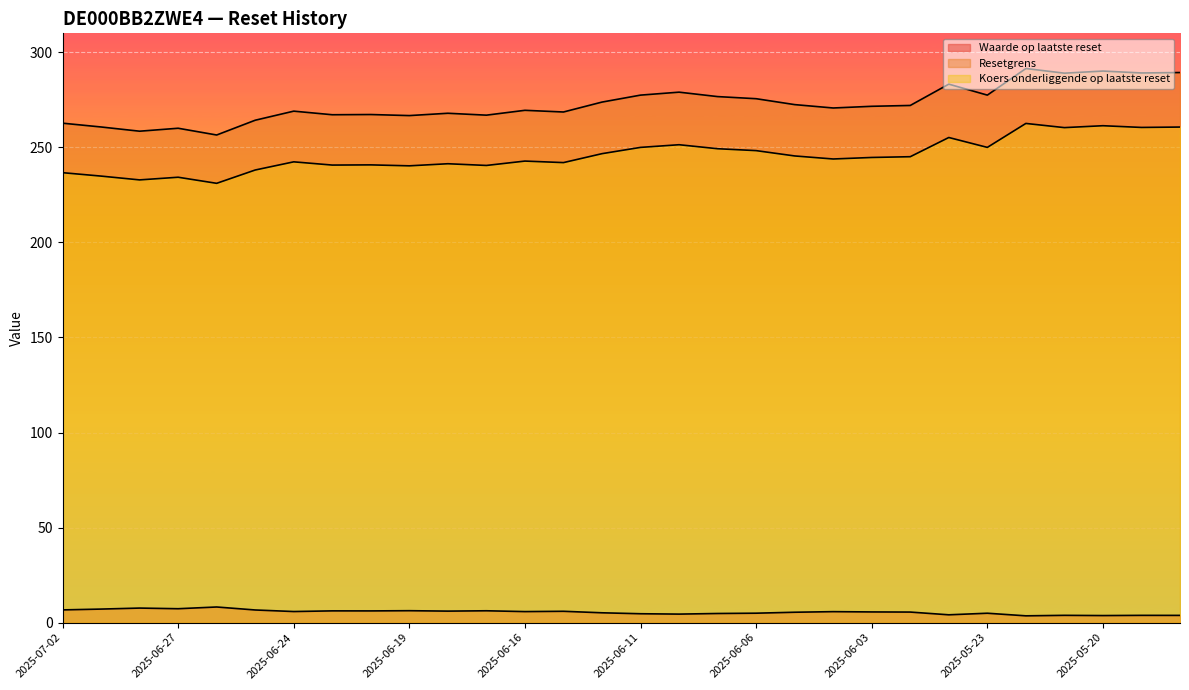

What is the difference between the highest and lowest values at 2025-06-16?

263.7